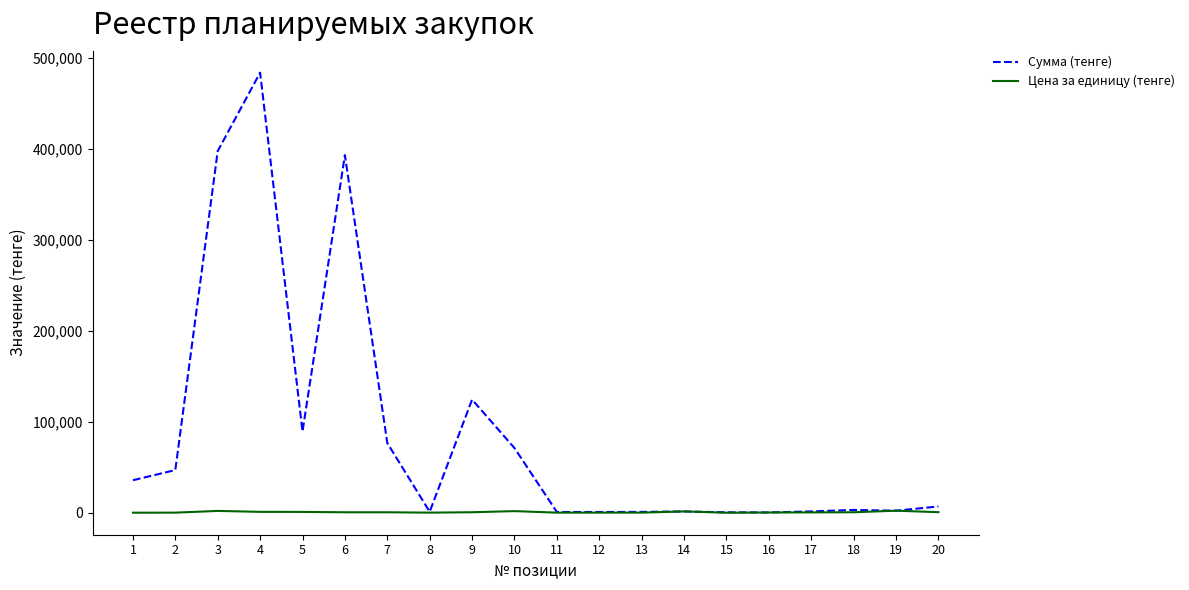

Which series has the largest range (max minus min)?

Сумма (тенге)